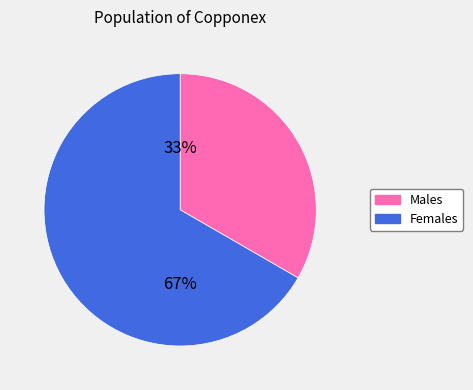

Do Females and Males together represent more than half of the pie?

Yes